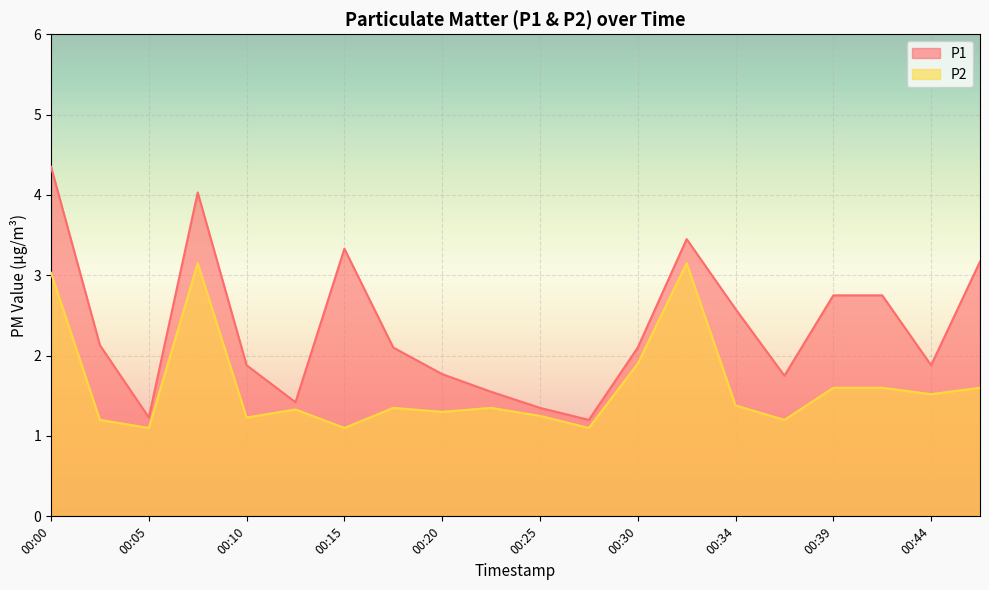

True or false: P2 has a value of 1.2 at 00:10.

True